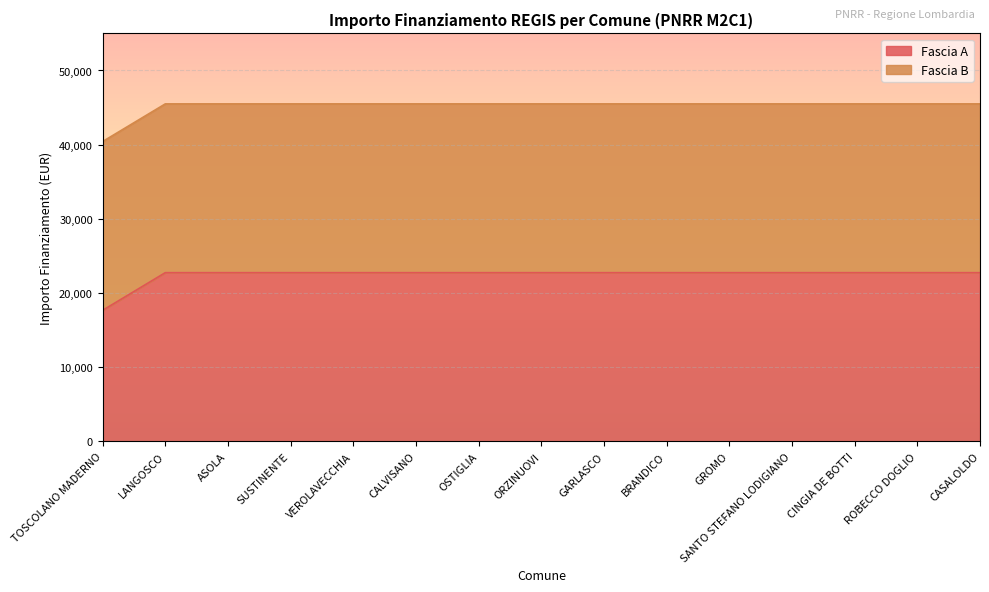

Does the chart display data point markers on the line(s)?

No